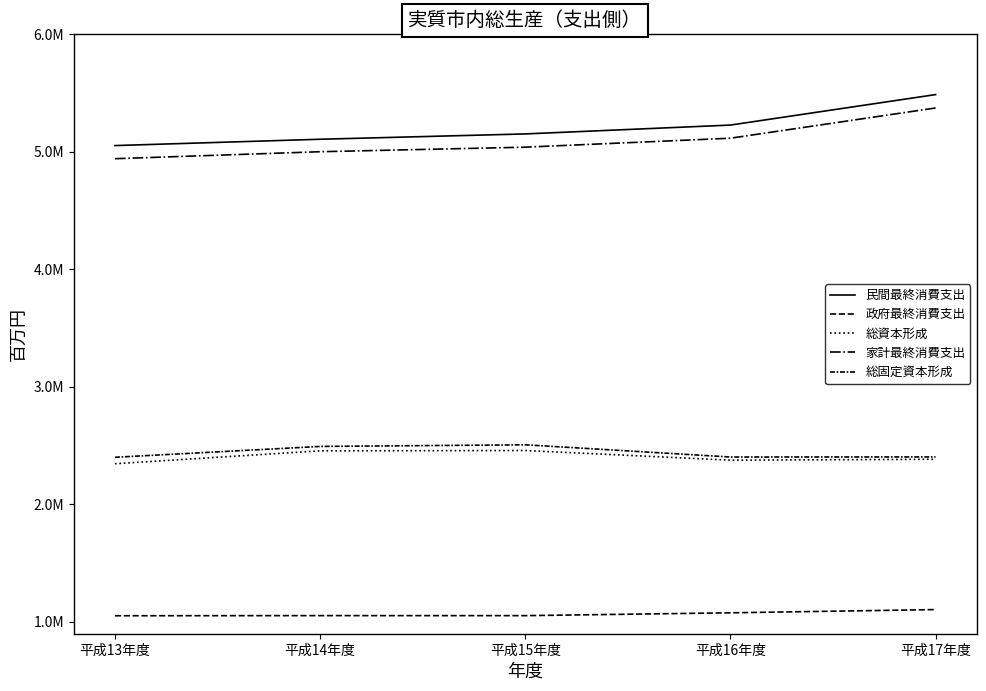

Does the chart display data point markers on the line(s)?

No